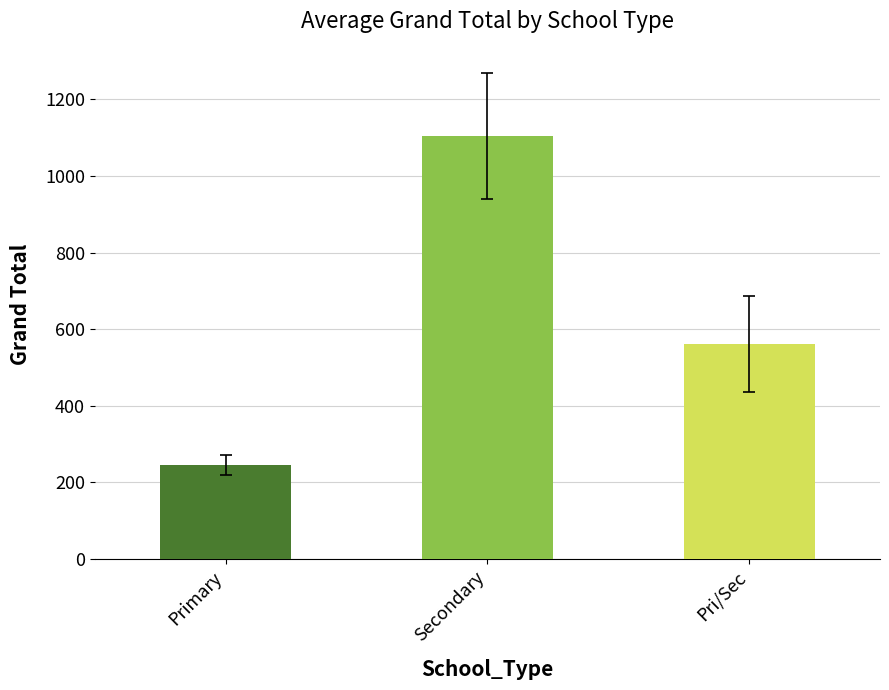

List the labels in order of value, largest first.

Secondary, Pri/Sec, Primary